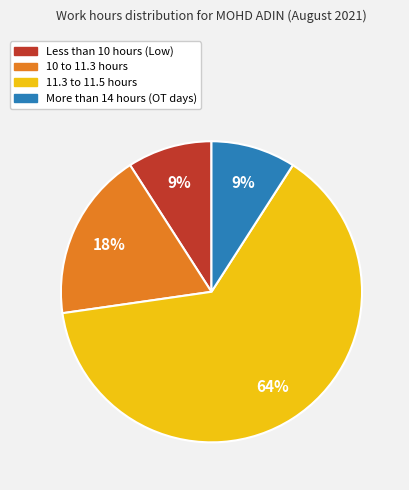

Is there any slice that represents more than half of the pie?

Yes